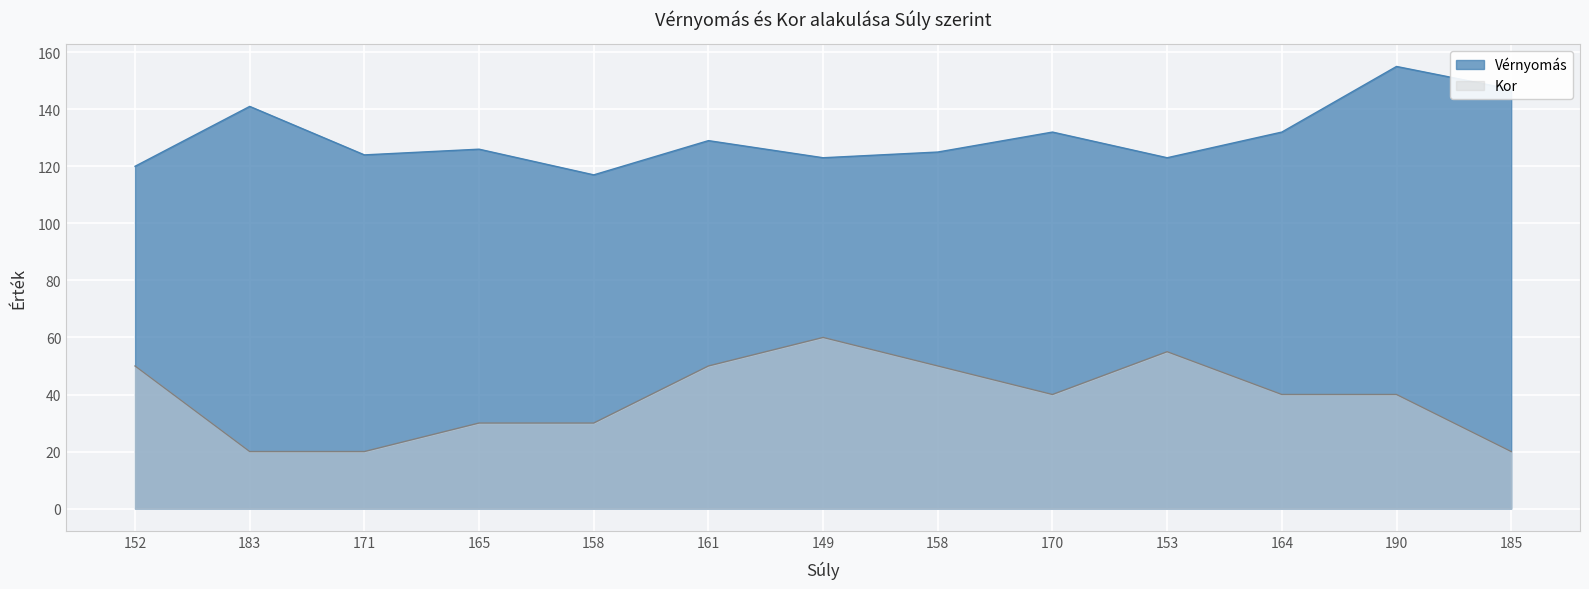

Rank the categories by Vérnyomás value from highest to lowest.

190, 185, 183, 170, 164, 161, 165, 158, 171, 149, 153, 152, 158